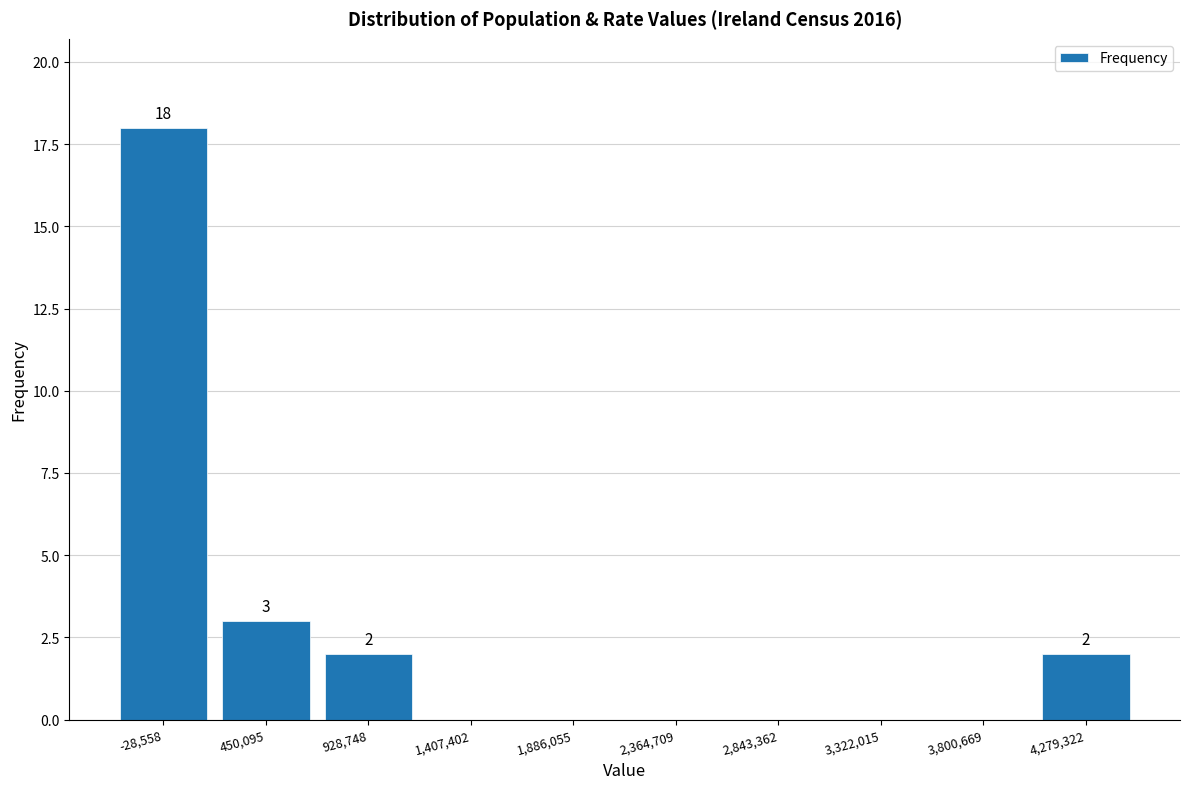

Reading left to right, transcribe all the data shown in this chart.

-28,558=18	450,095=3	928,748=2	1,407,402=0	1,886,055=0	2,364,709=0	2,843,362=0	3,322,015=0	3,800,669=0	4,279,322=2